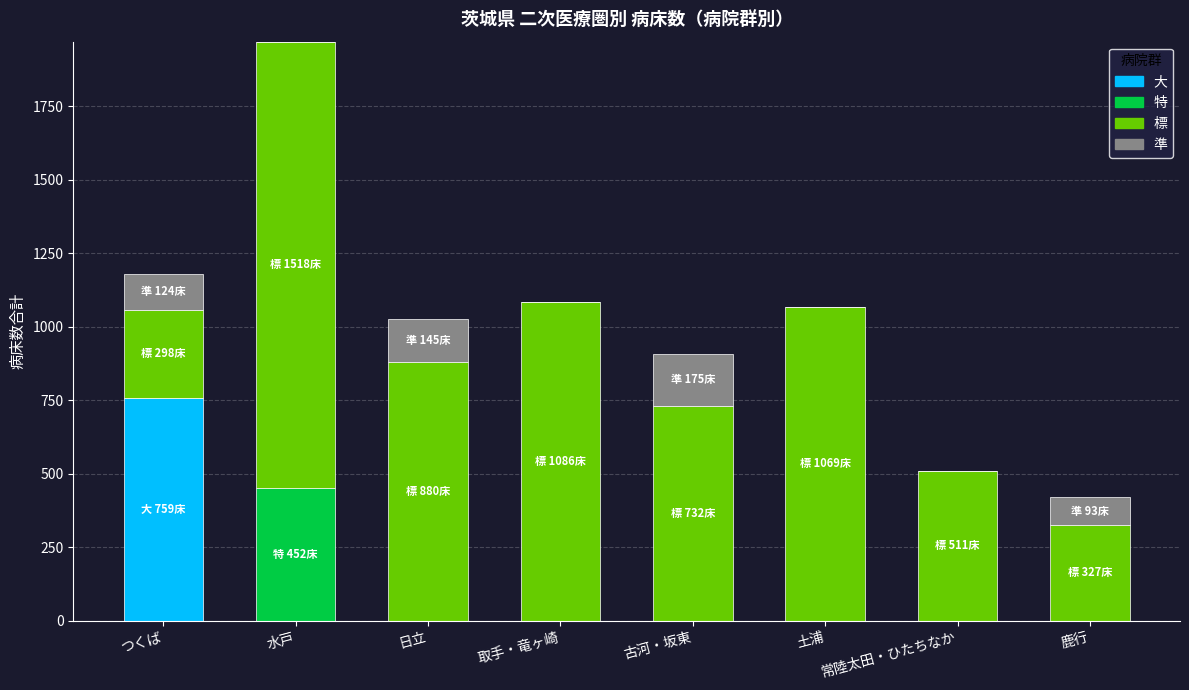

Is it true that 大 equals 0 at 古河・坂東?

True